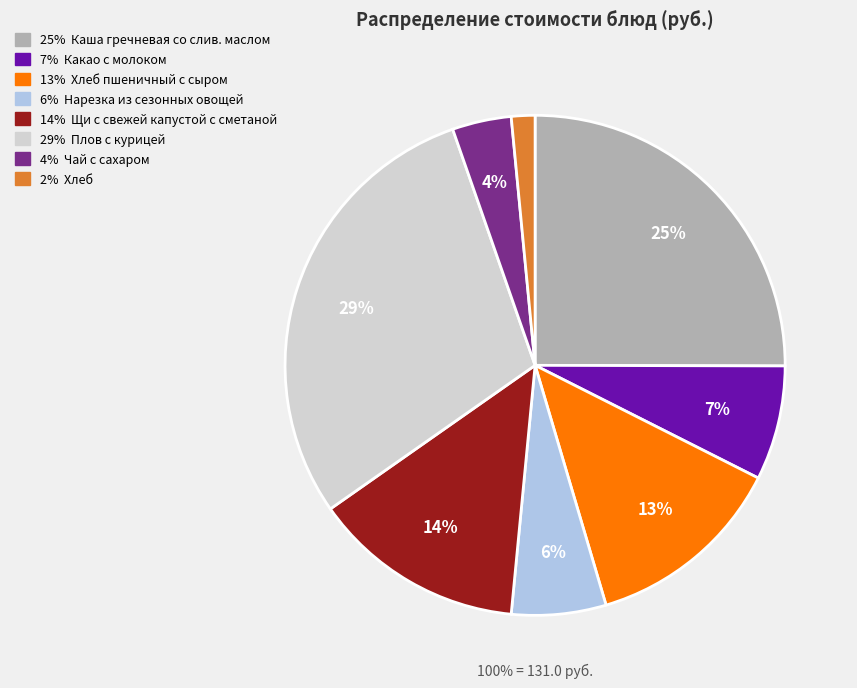

Is there a majority slice in this chart?

No